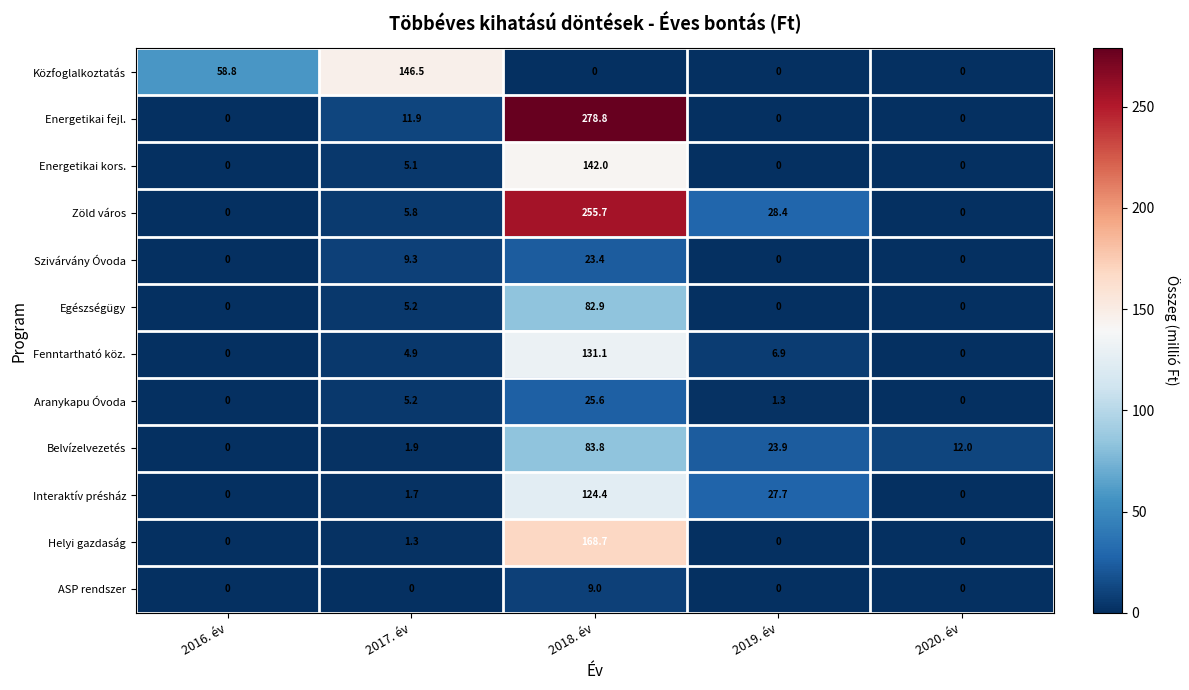

Read the Energetikai kors. value at 2018. év.

142.0